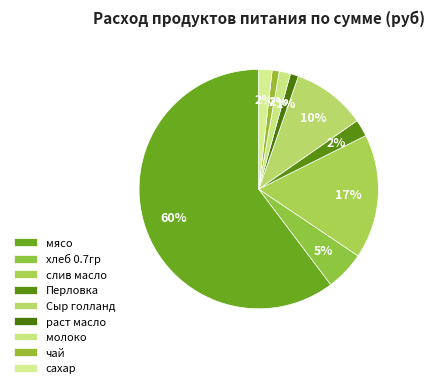

Rank the categories by value from lowest to highest.

чай, раст масло, молоко, сахар, Перловка, хлеб 0.7гр, Сыр голланд, слив масло, мясо